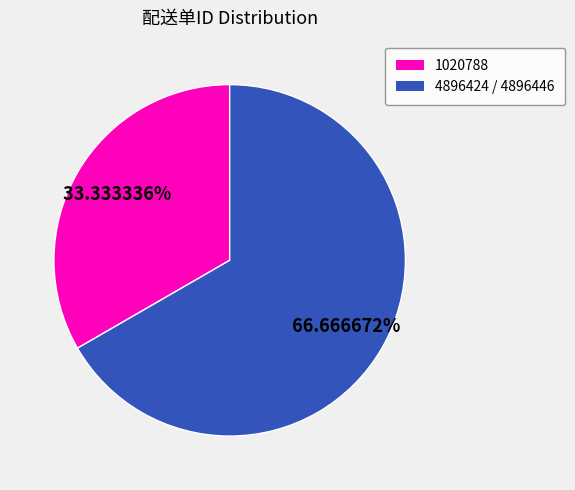

Is there a majority slice in this chart?

Yes